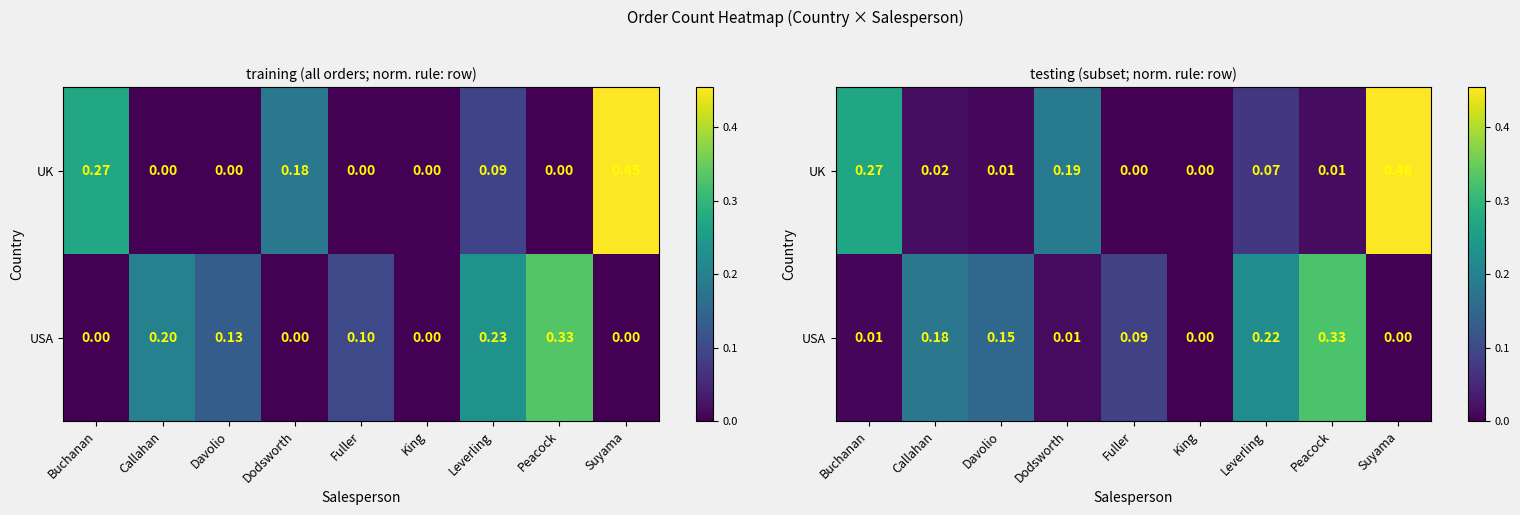

What is the difference between the second highest and second lowest values in the USA series?

0.2